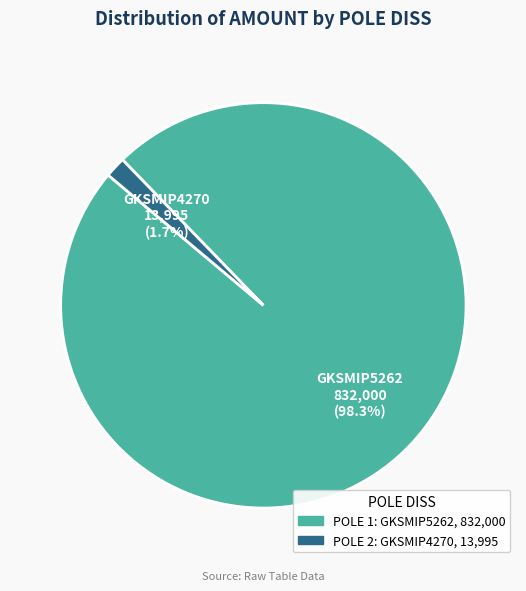

Do GKSMIP5262 and GKSMIP4270 together represent more than half of the pie?

Yes